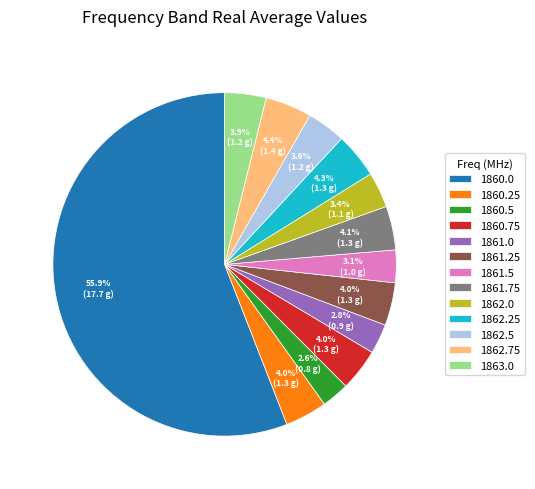

Is 1862.0 the majority of the pie?

No